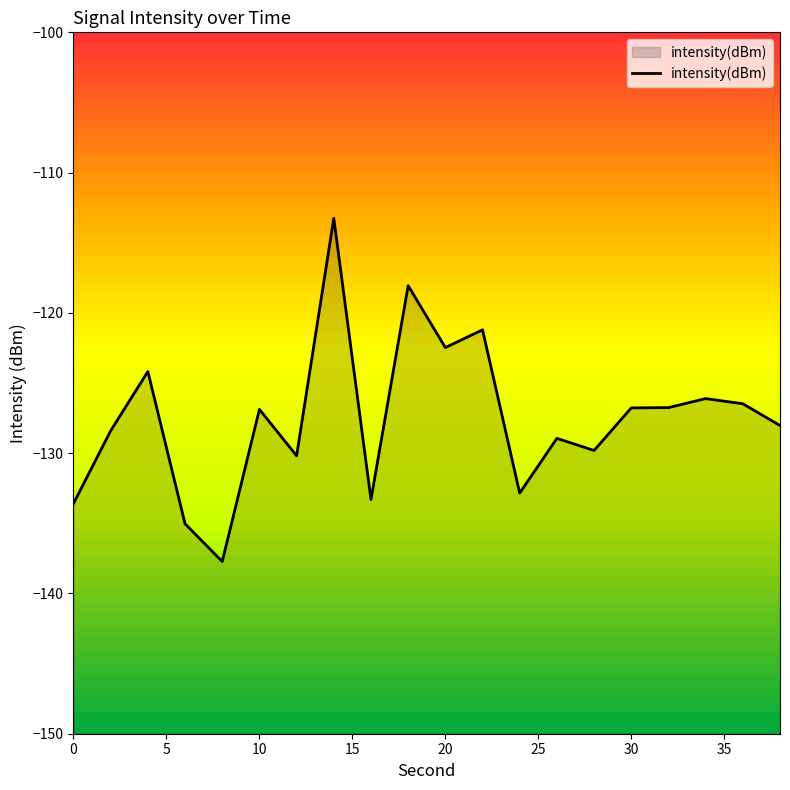

Reading left to right, what are all the values shown in this chart?

0=-133.6	2=-128.4	4=-124.2	6=-135.0	8=-137.7	10=-126.9	12=-130.2	14=-113.3	16=-133.3	18=-118.1	20=-122.5	22=-121.2	24=-132.8	26=-128.9	28=-129.8	30=-126.8	32=-126.8	34=-126.1	36=-126.5	38=-128.0